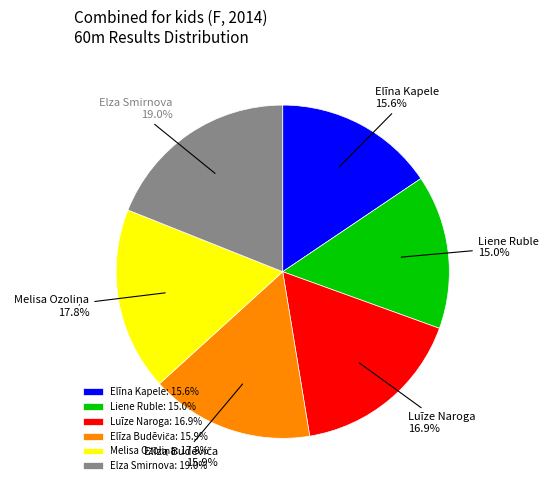

Which category has the smallest portion of the pie?

Liene Ruble